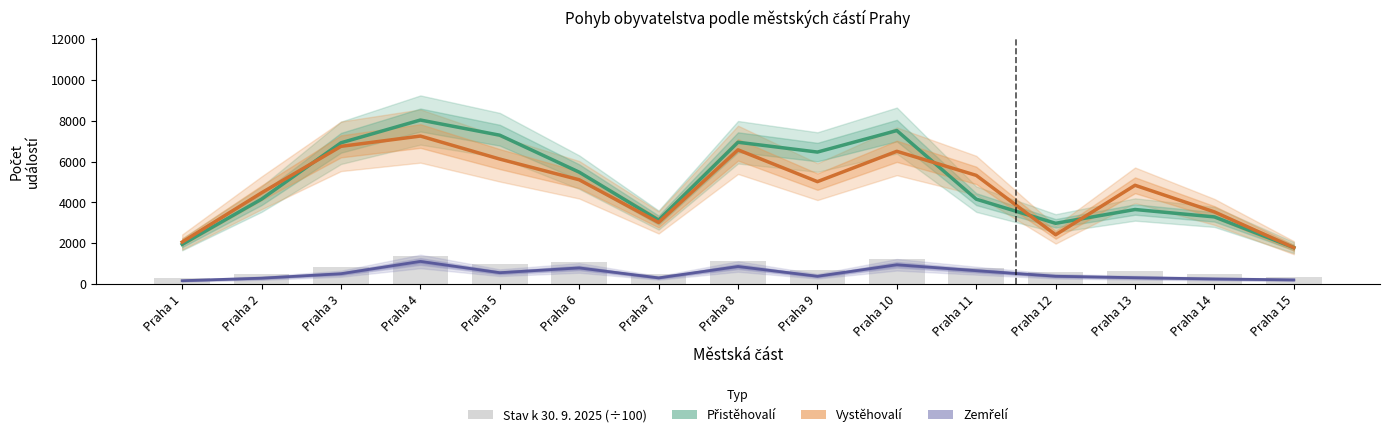

Rank the series by their maximum value, from highest to lowest.

Přistěhovalí, Vystěhovalí, Stav k 30. 9. 2025 (÷100), Zemřelí